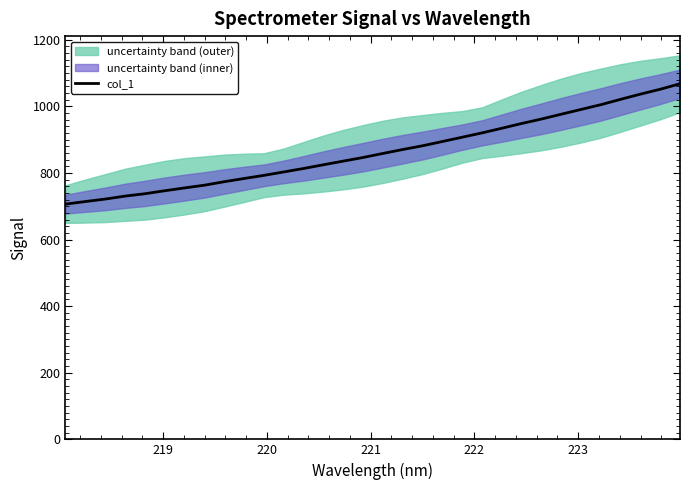

What is the highest value of the col_1 series?

1067.6